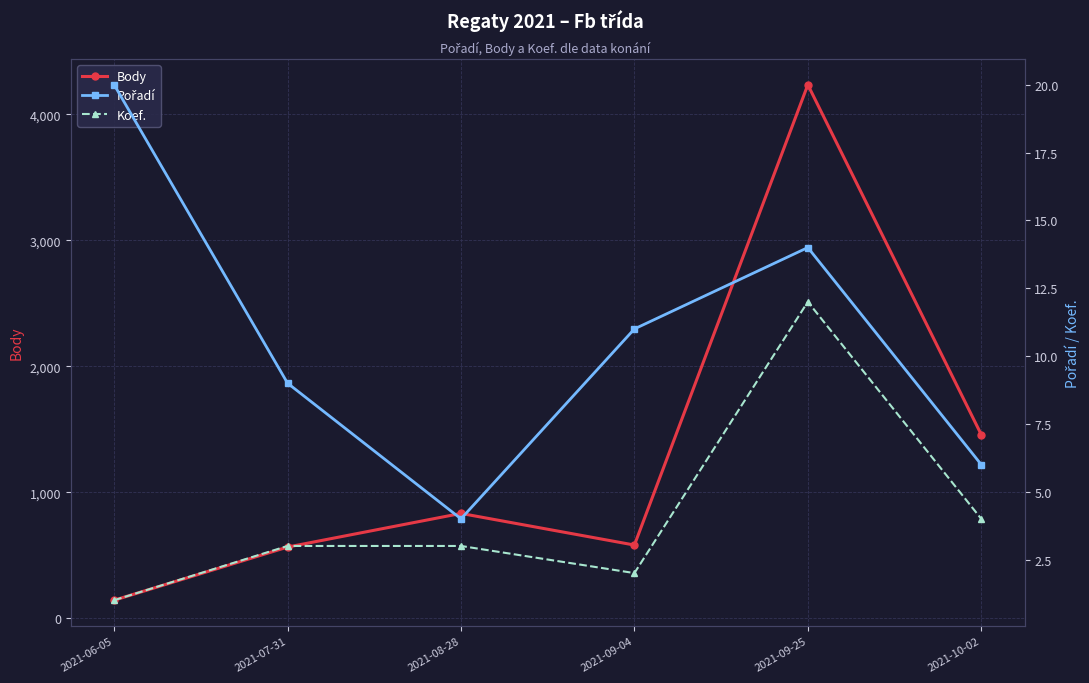

Reading left to right, extract all data points from this chart.

Body: 142	564	831	580	4234	1457
Pořadí: 20	9	4	11	14	6
Koef.: 1	3	3	2	12	4